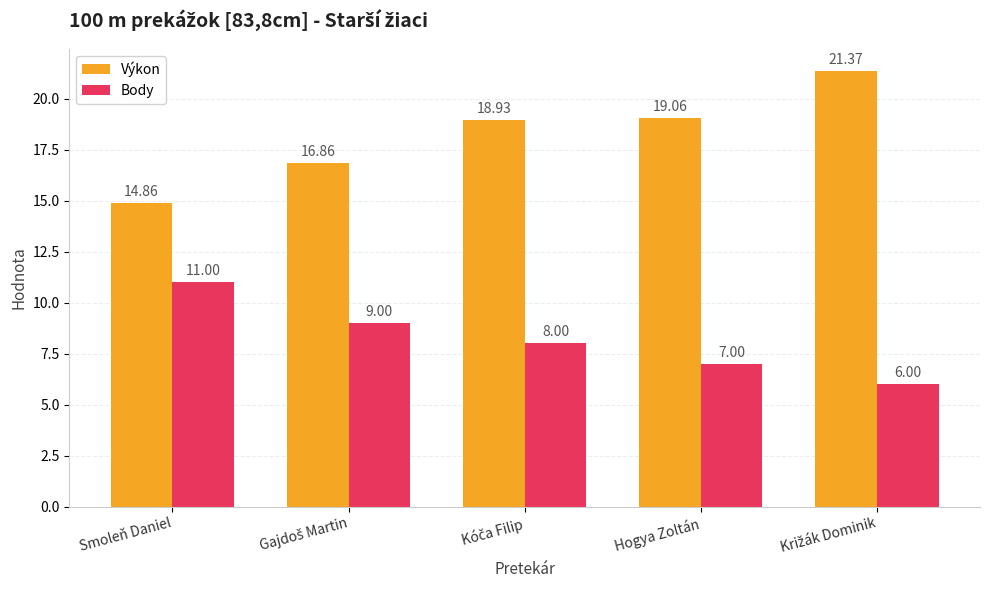

Where does the Body series first go above 8?

Smoleň Daniel